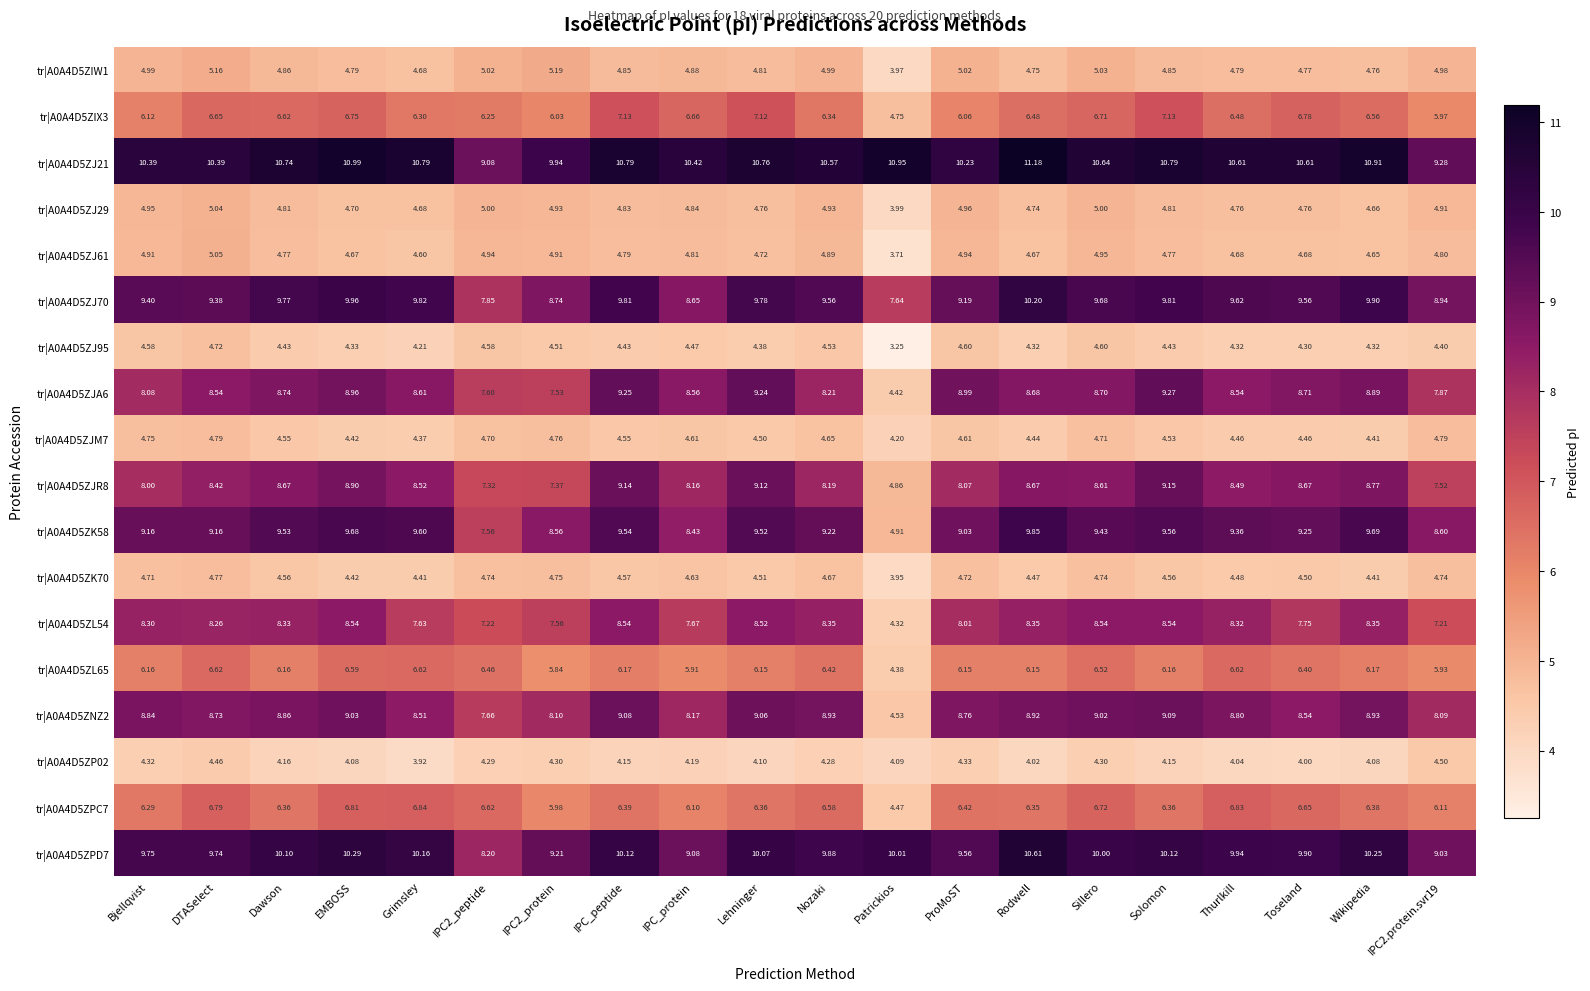

At how many categories does at least one series exceed 3?

20